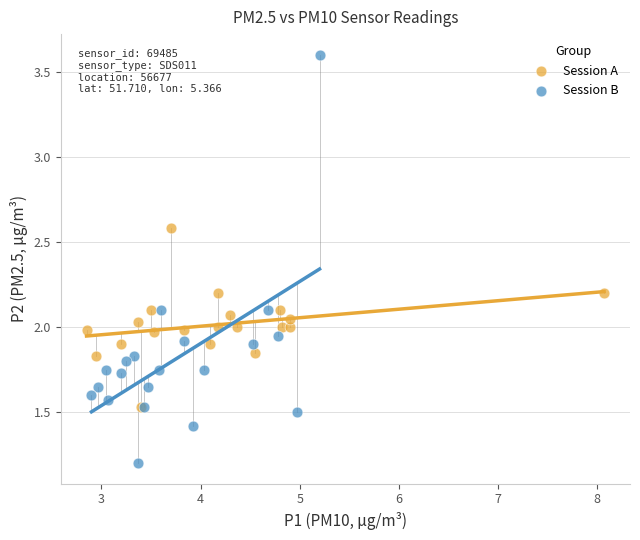

What are all the series names shown in the legend?

Session A, Session B